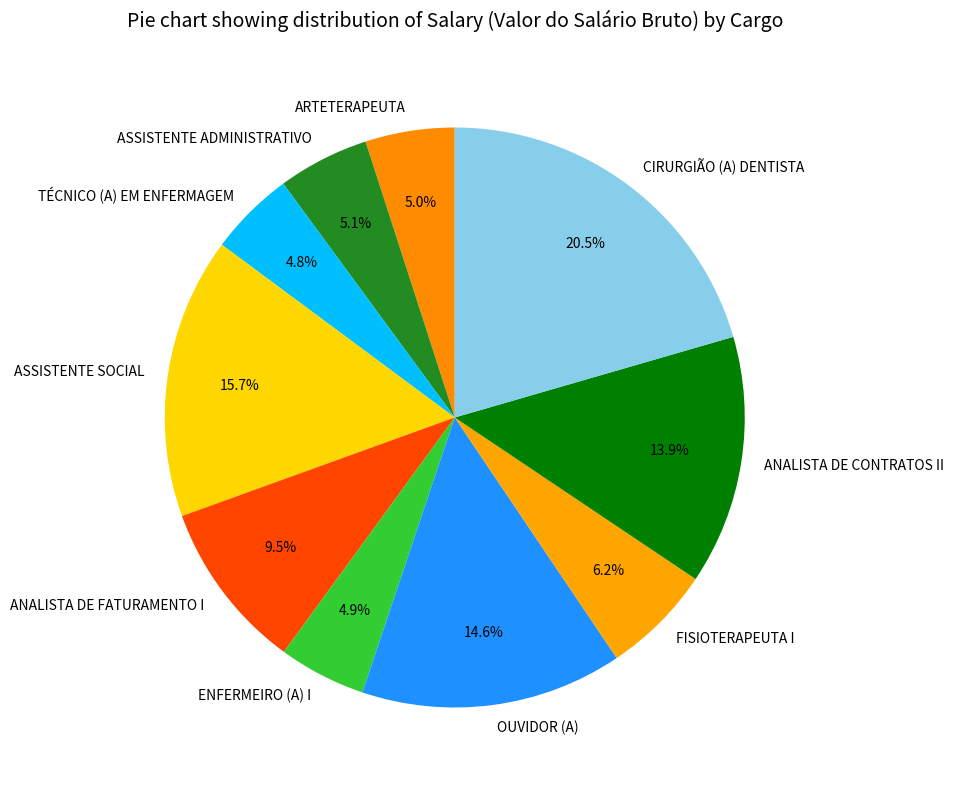

How many slices are in this pie chart?

10